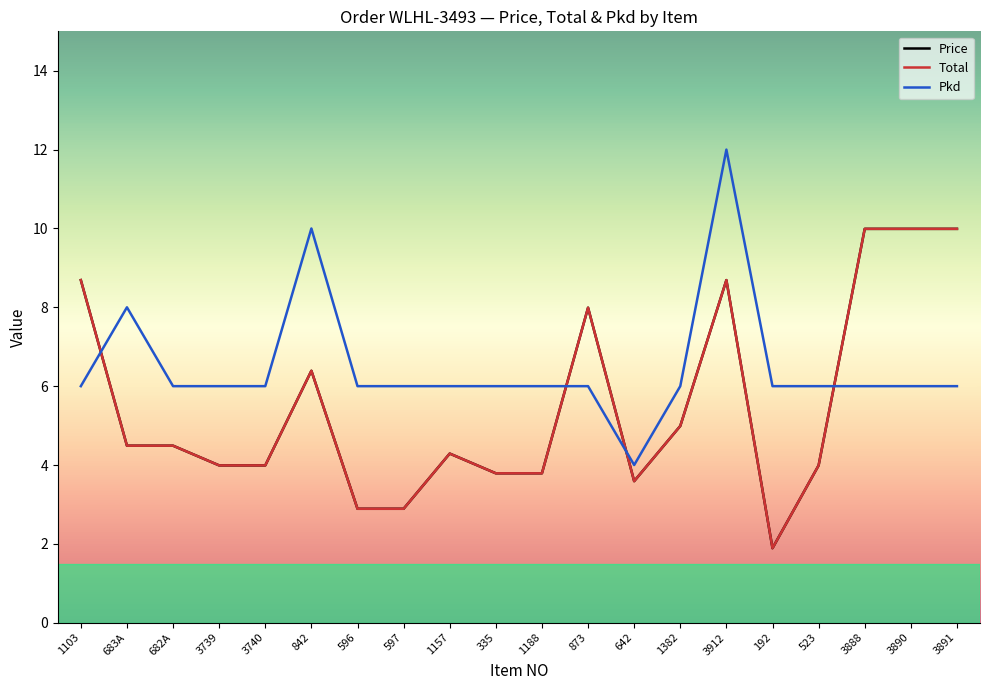

Is this an area chart (filled region under the line)?

No